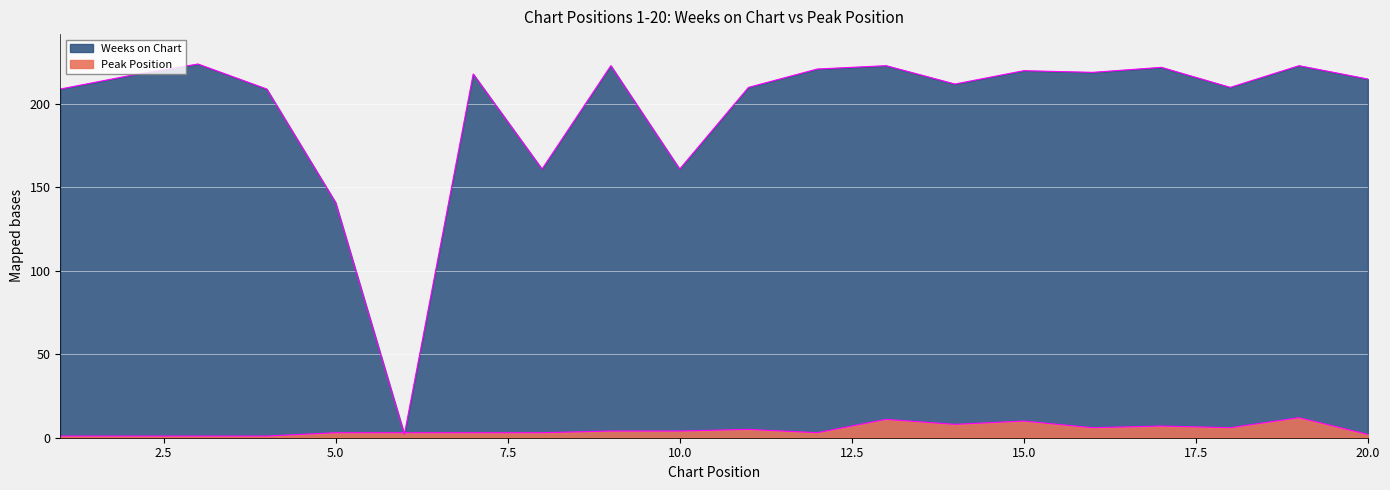

Which series has the largest range (max minus min)?

Weeks on Chart